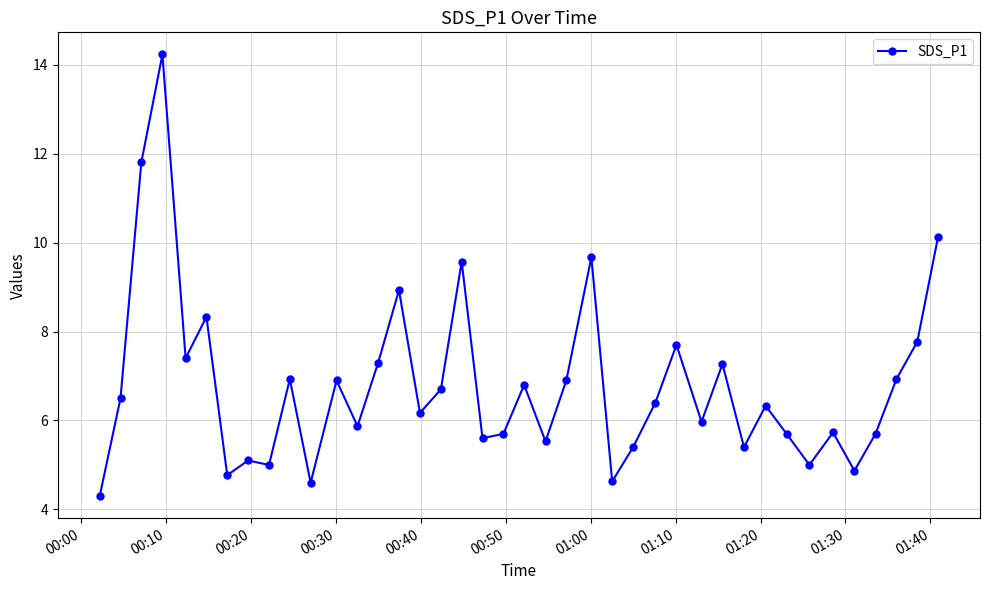

True or false: the data has more than 2 interior local peaks.

True